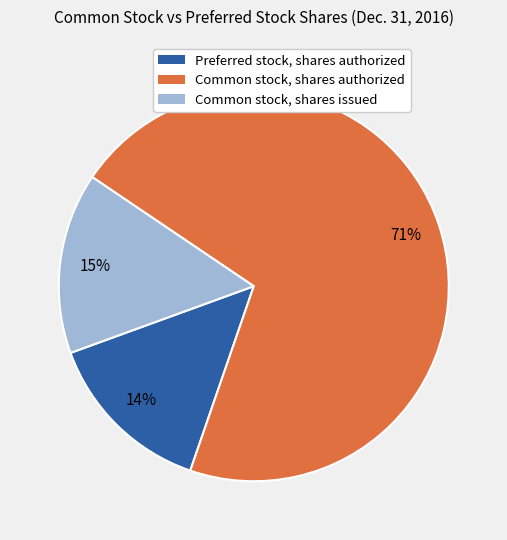

How many segments does this pie chart have?

3